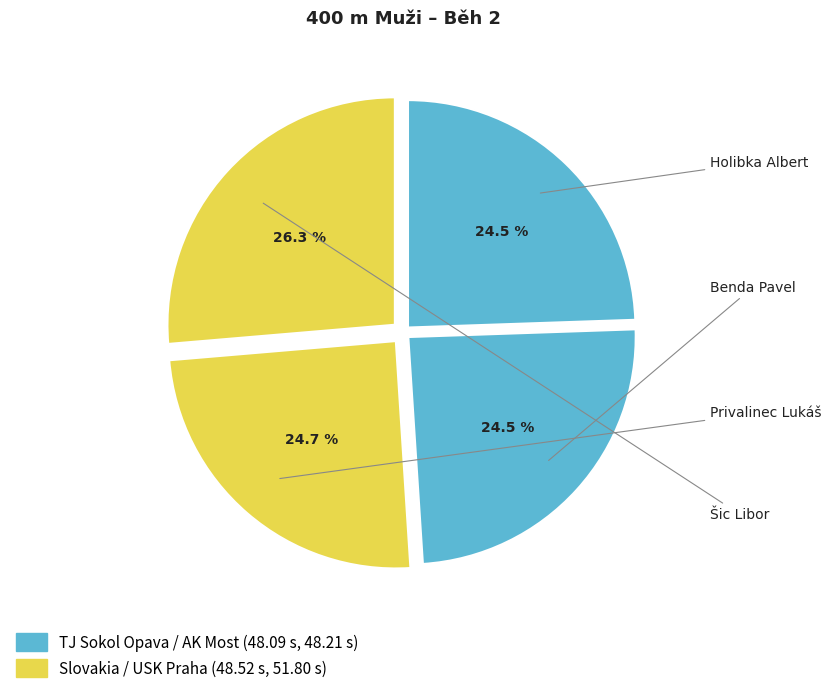

Which has a higher value, Benda Pavel or Holibka Albert?

Benda Pavel